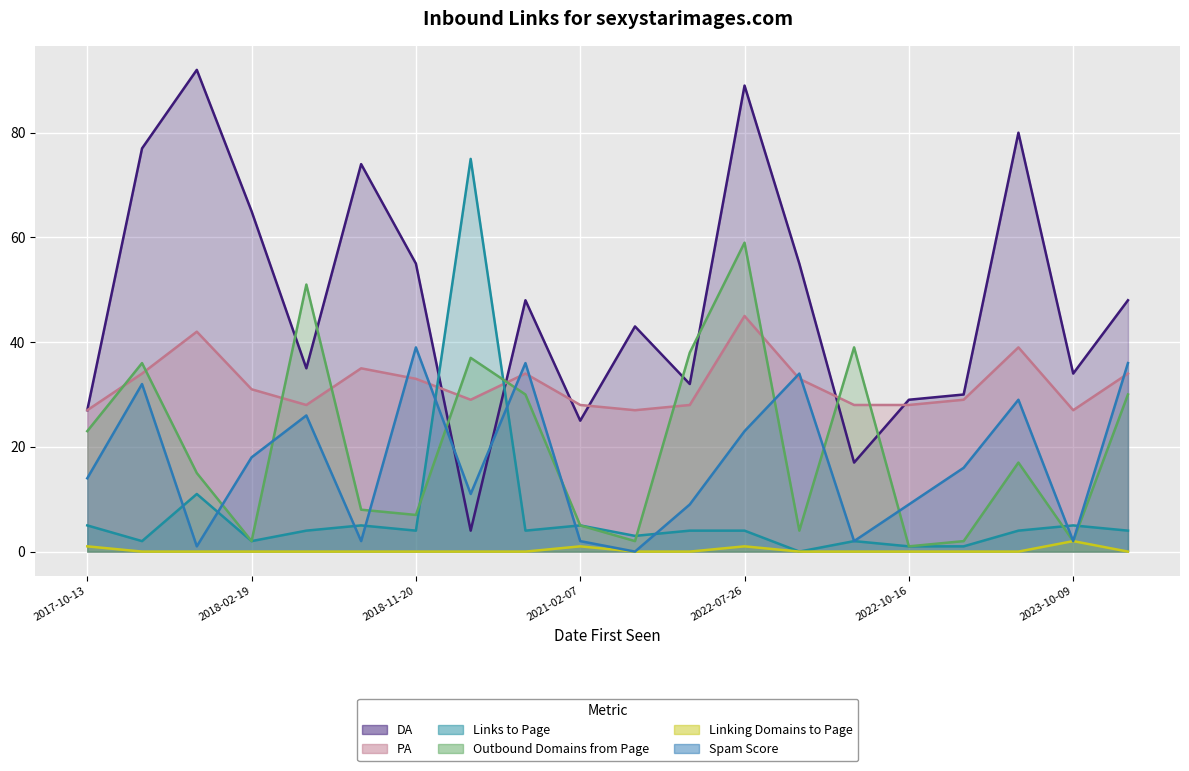

At which label is Links to Page closest to 37?

2018-01-23